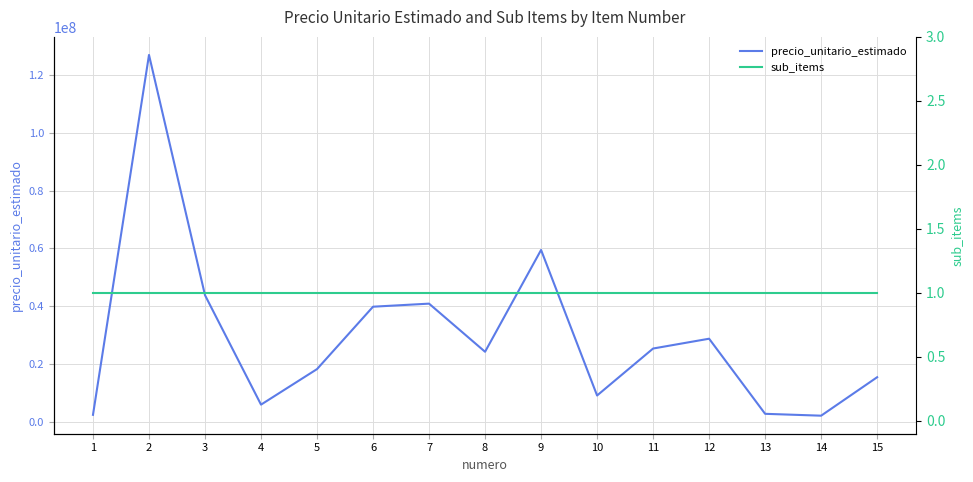

True or false: precio_unitario_estimado and sub_items cross at least once.

False